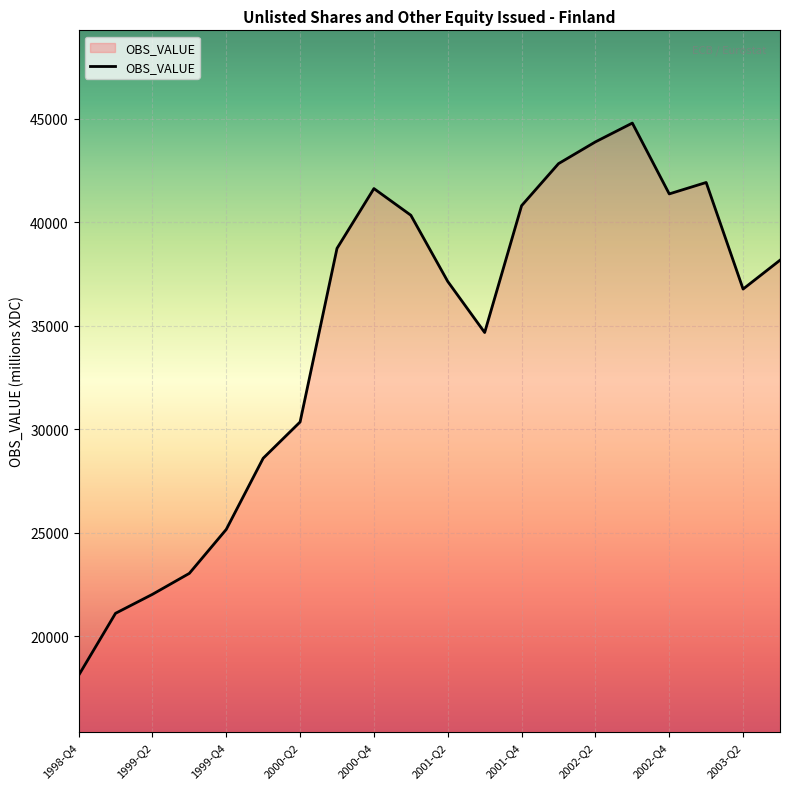

What is the greatest value displayed?

44795